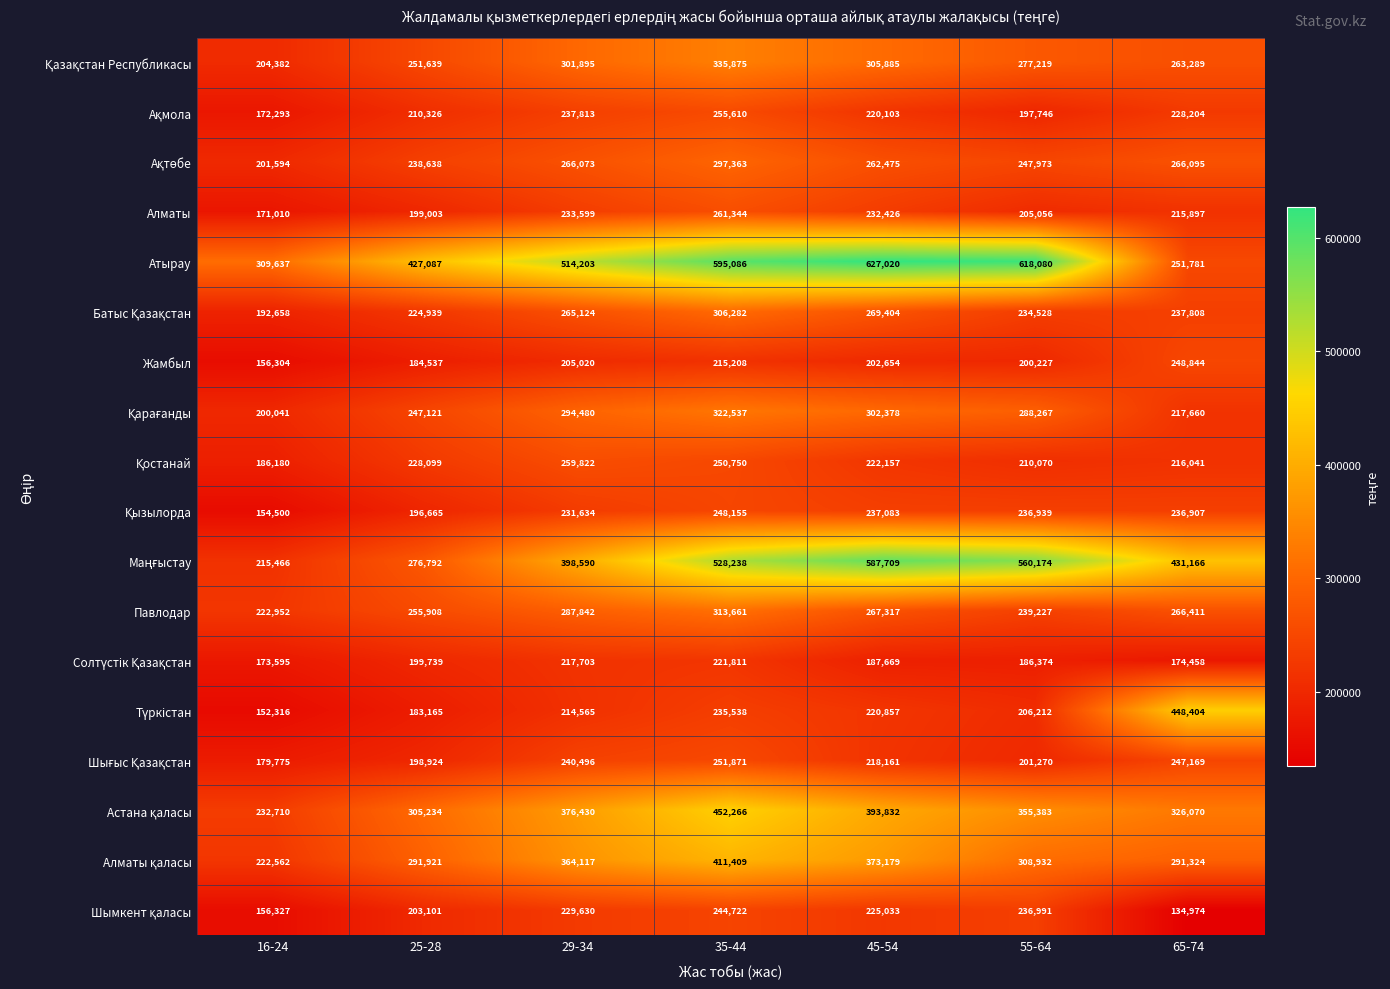

Which series has the widest spread of values?

Атырау